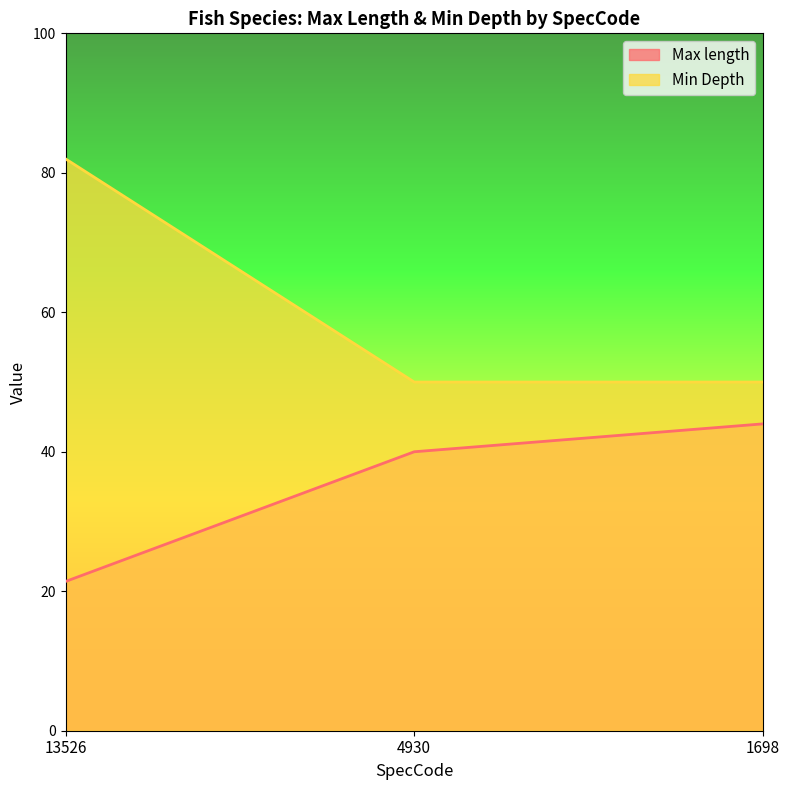

What are all the series names shown in the legend?

Max length, Min Depth